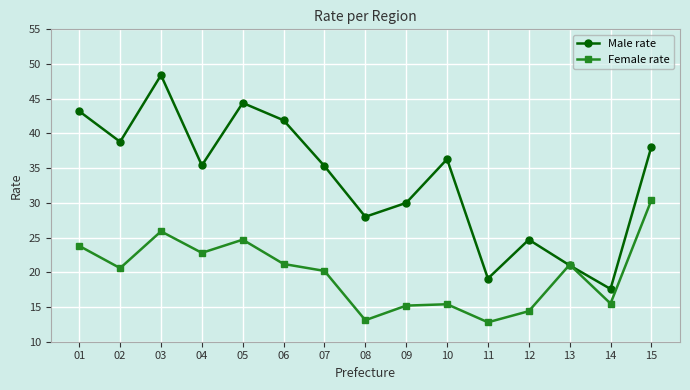

True or false: Female rate has more than 0 interior local peaks.

True